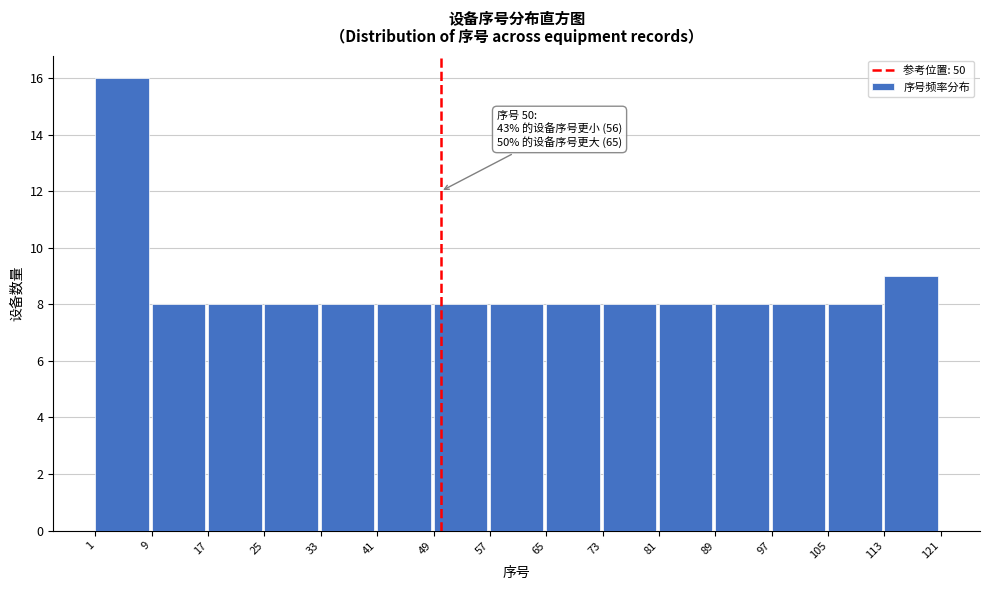

Over which range of the x-axis is the bar tallest?

1 to 9